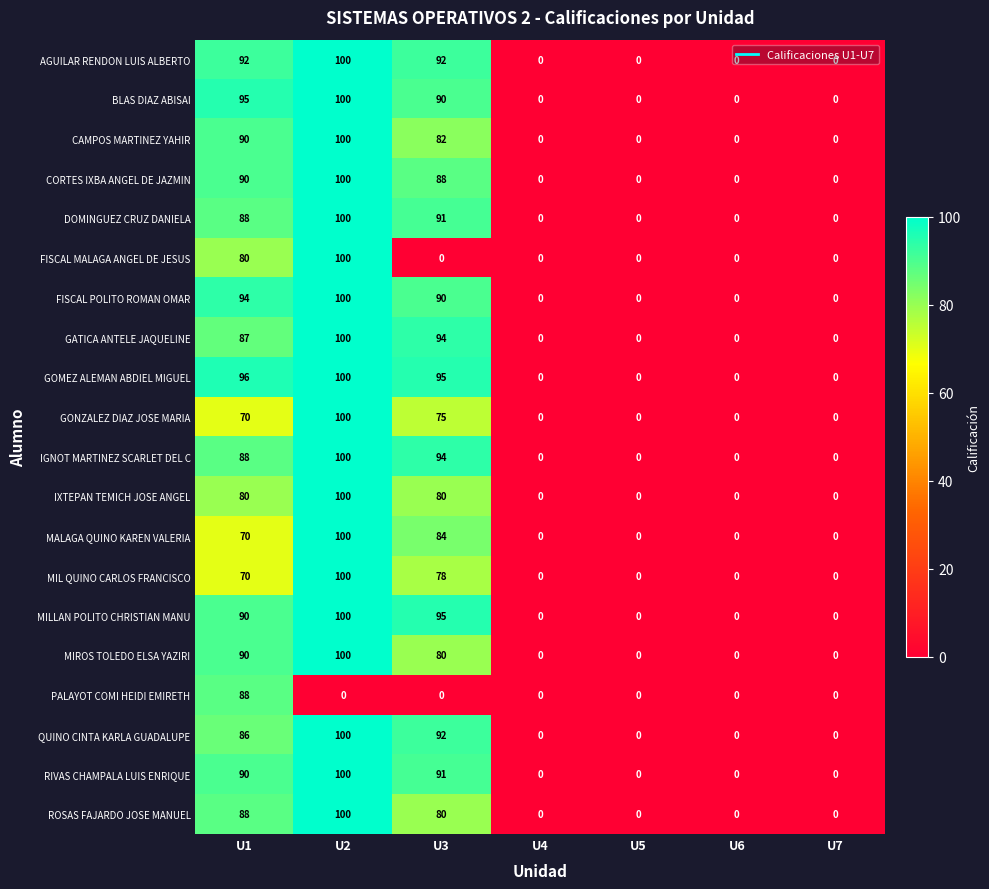

Count the FISCAL MALAGA ANGEL DE JESUS values in the range 0 to 80.

6